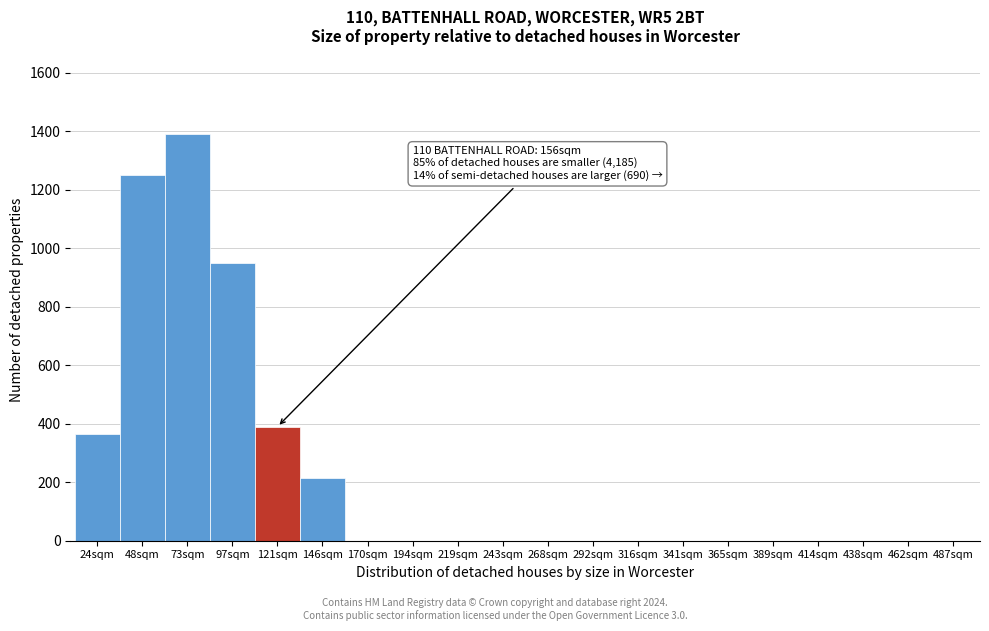

Between 341sqm and 146sqm, which is larger?

146sqm